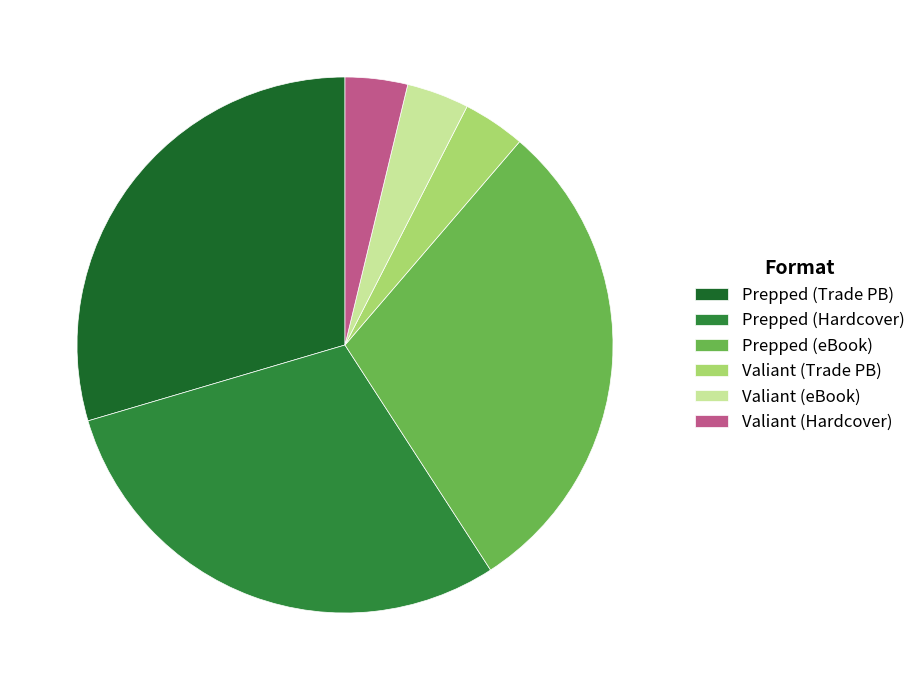

Is it true that Valiant (eBook) is 4% of the pie?

True